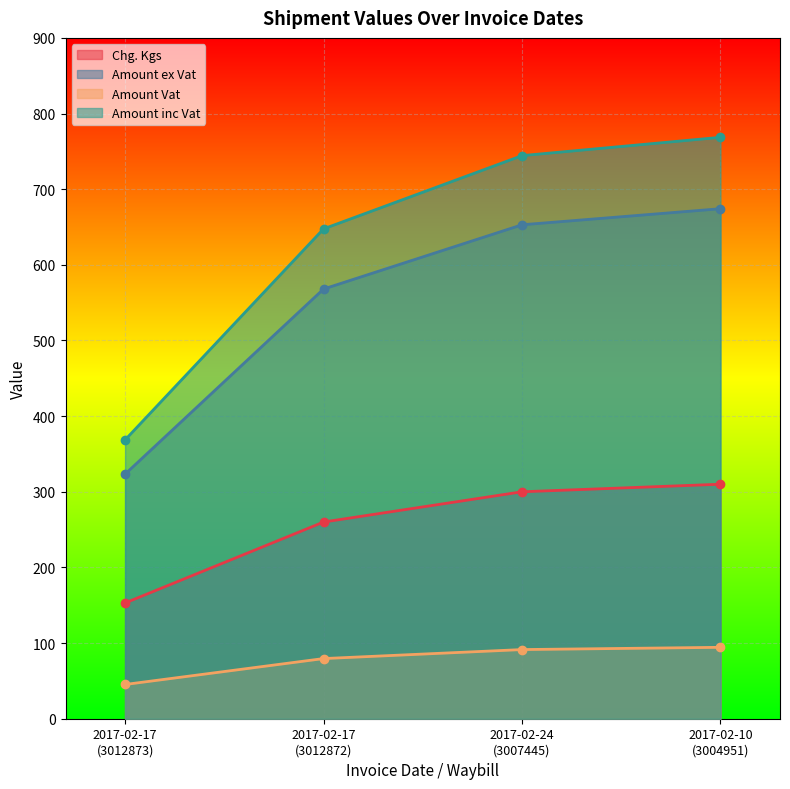

Where does the Amount inc Vat series first go above 744?

2017-02-24
(3007445)